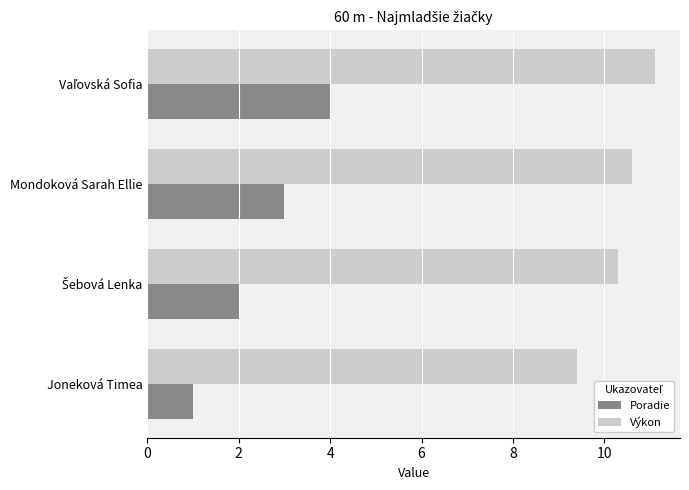

At how many categories does at least one series exceed 5?

4